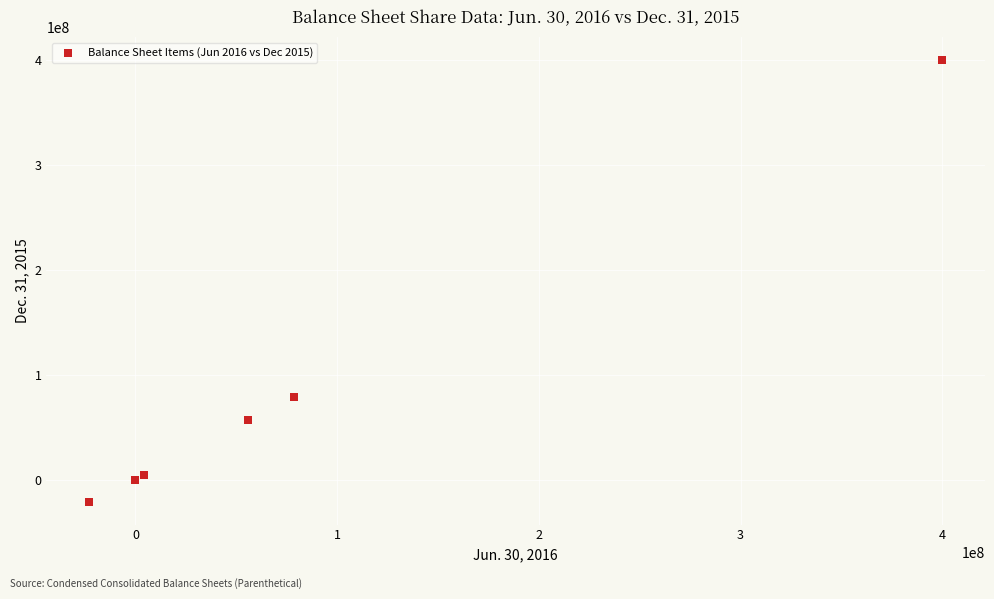

What Y value in the scatter plot is closest to 189129741?

78500084.0